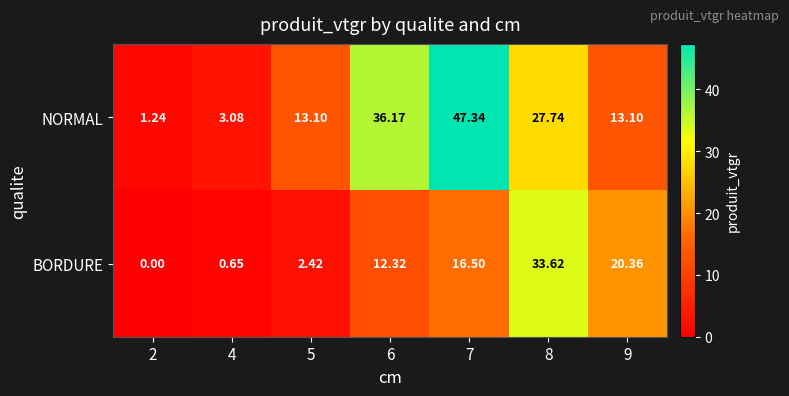

Is the value of BORDURE at 5 greater than the value of NORMAL at 4?

No